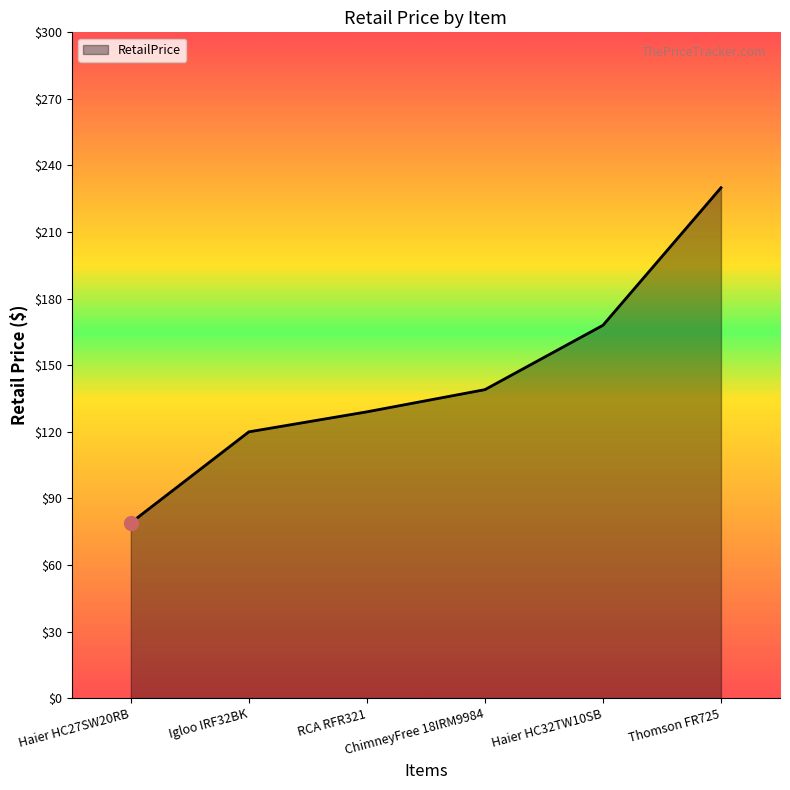

True or false: there are more than 1 points higher than both neighbors.

False